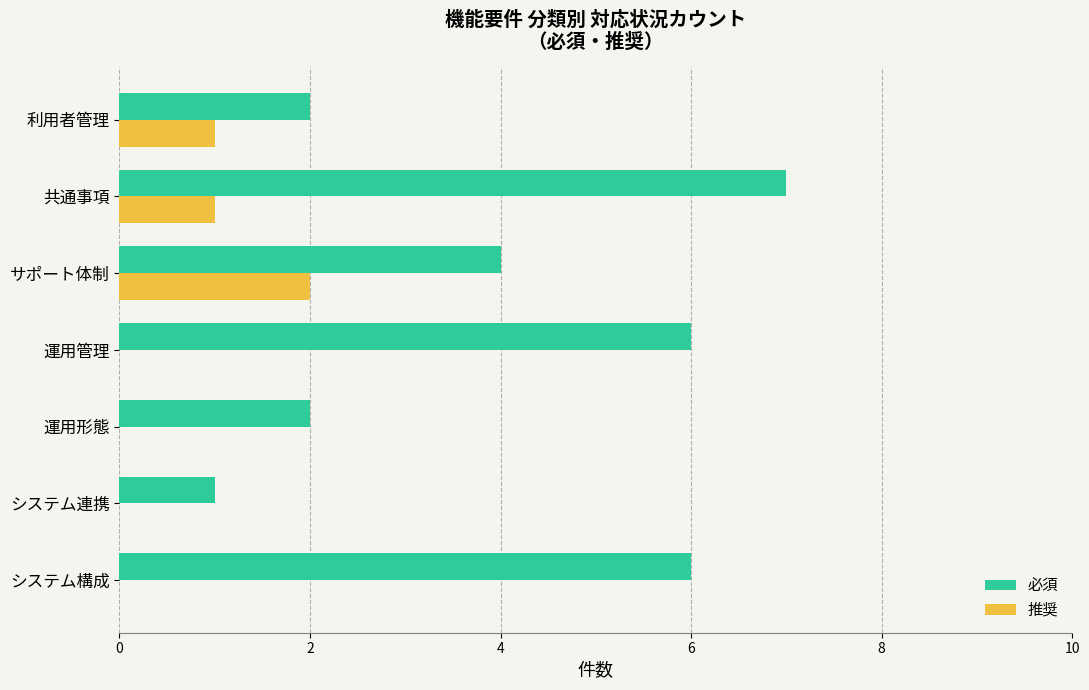

True or false: 推奨 has a value of 0 at 共通事項.

False